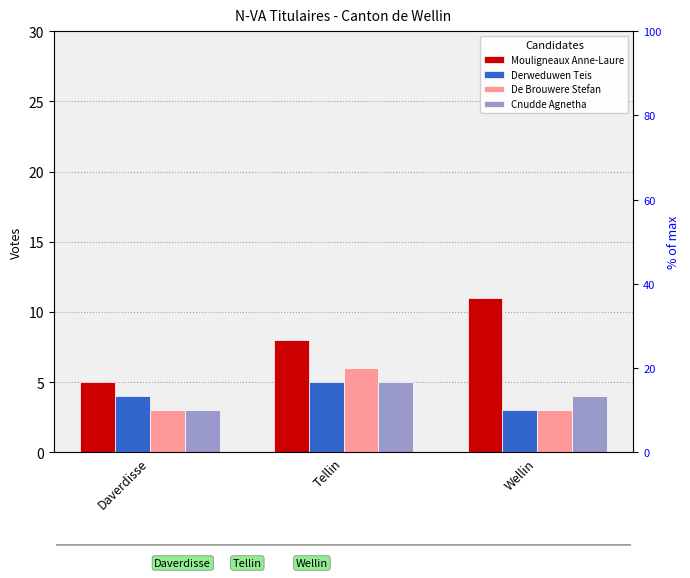

True or false: Cnudde Agnetha has a value of 7 at Wellin.

False